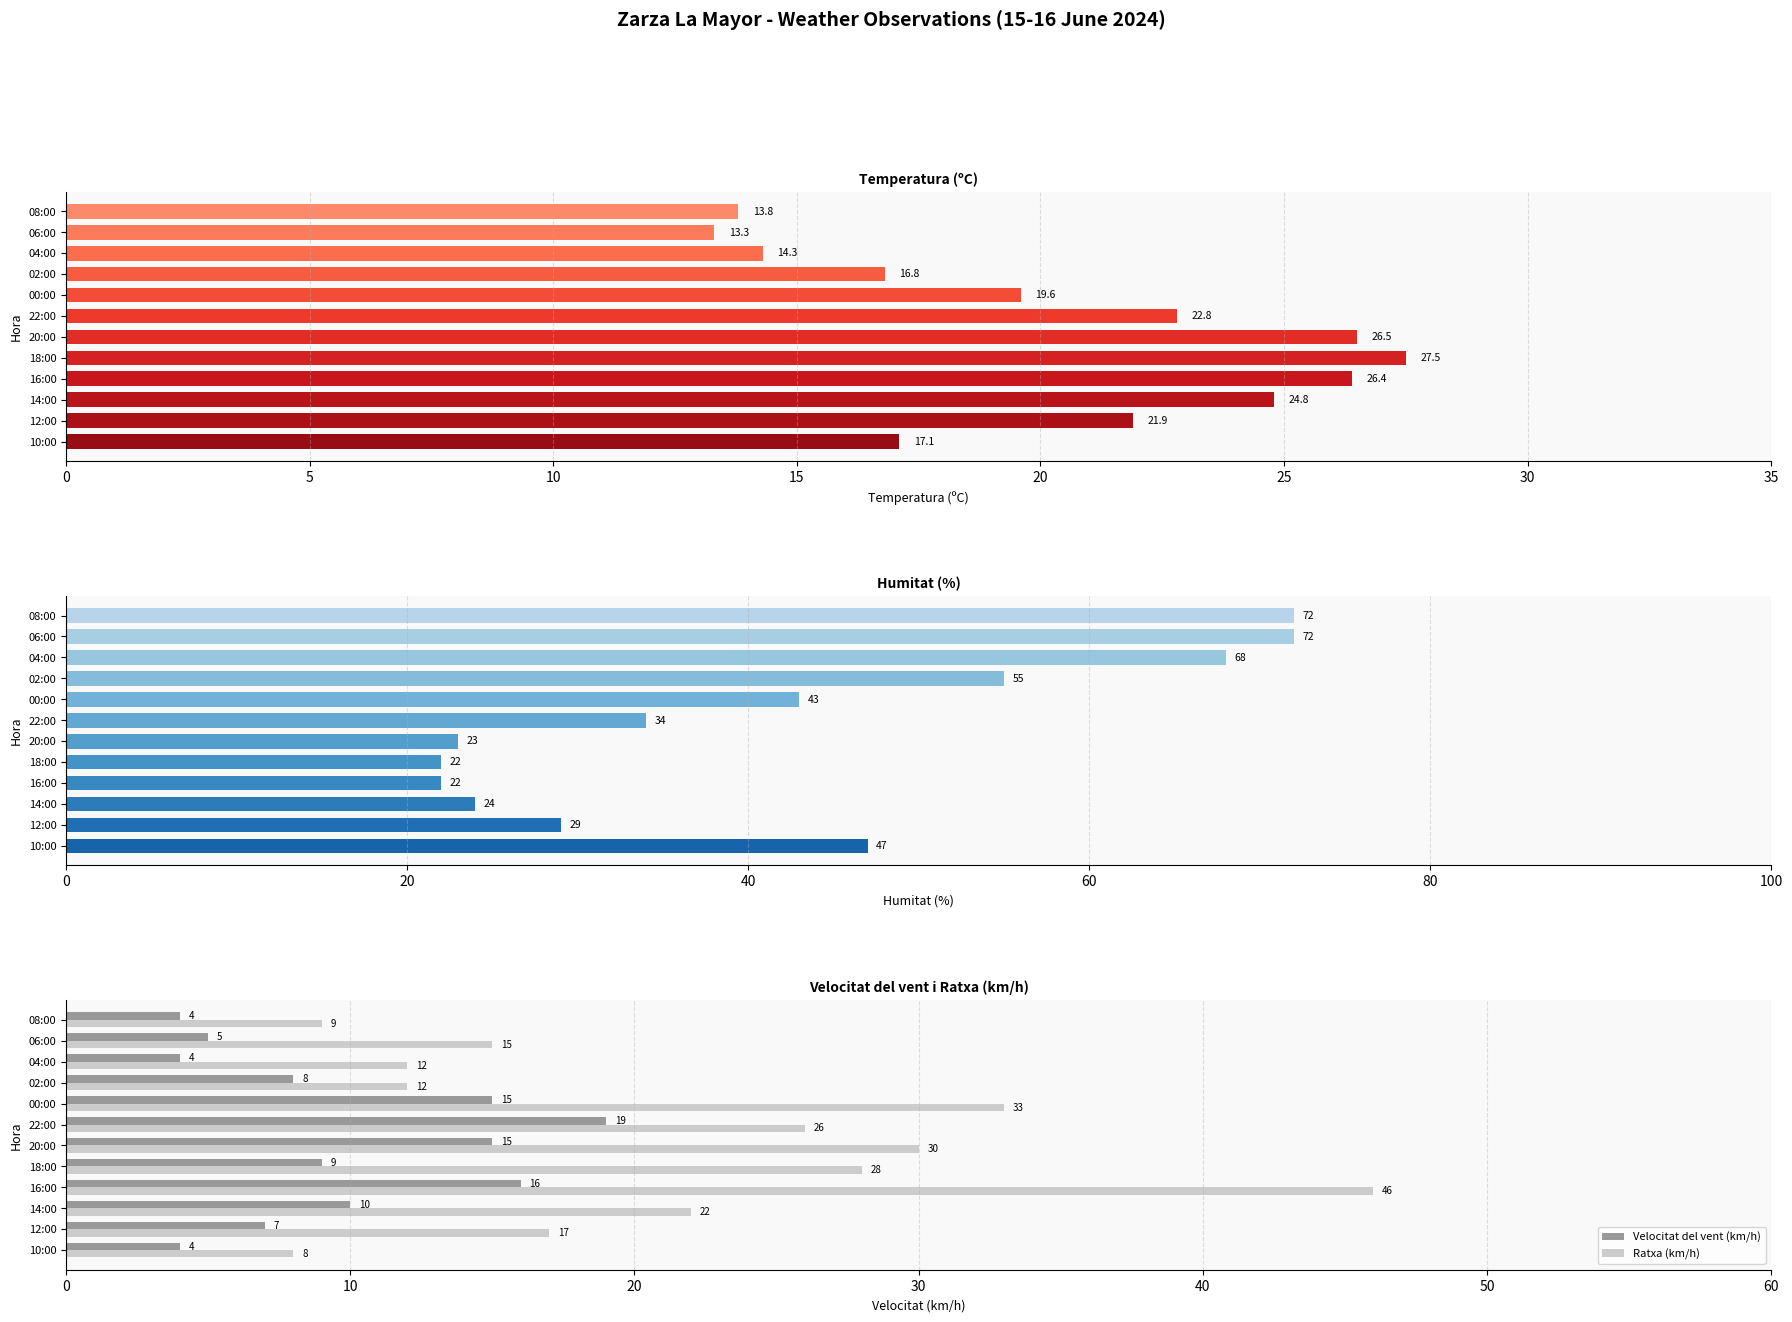

What is the greatest value displayed?

72.0